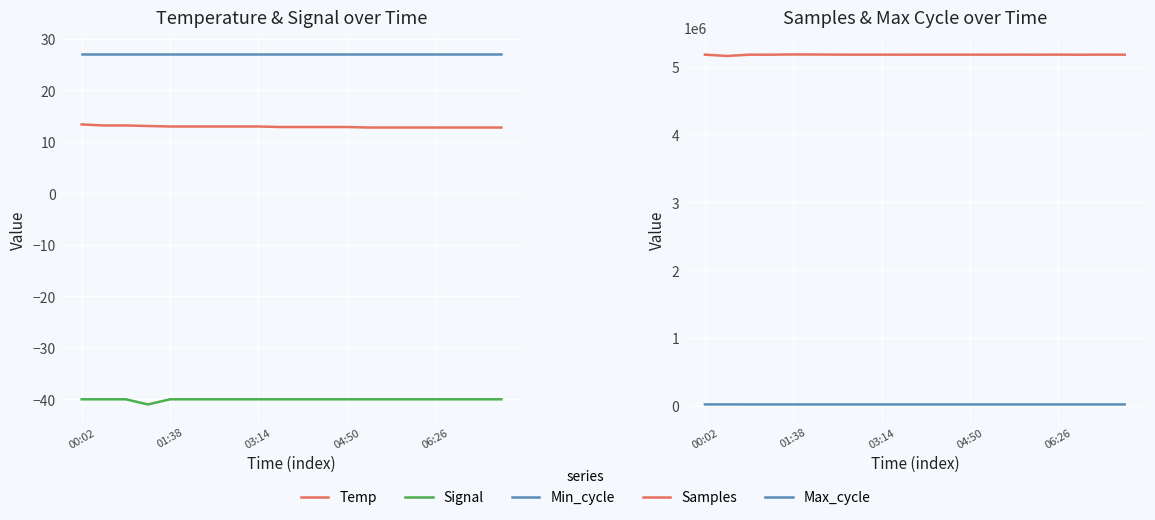

Which series changed the most between 12 and 19?

Samples